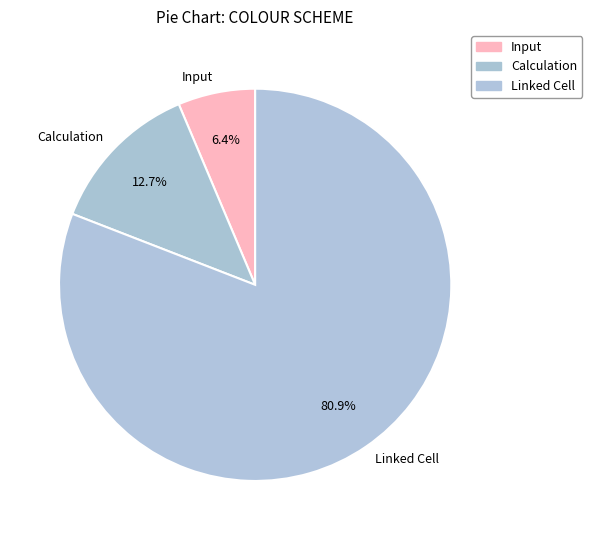

How many slices are in this pie chart?

3